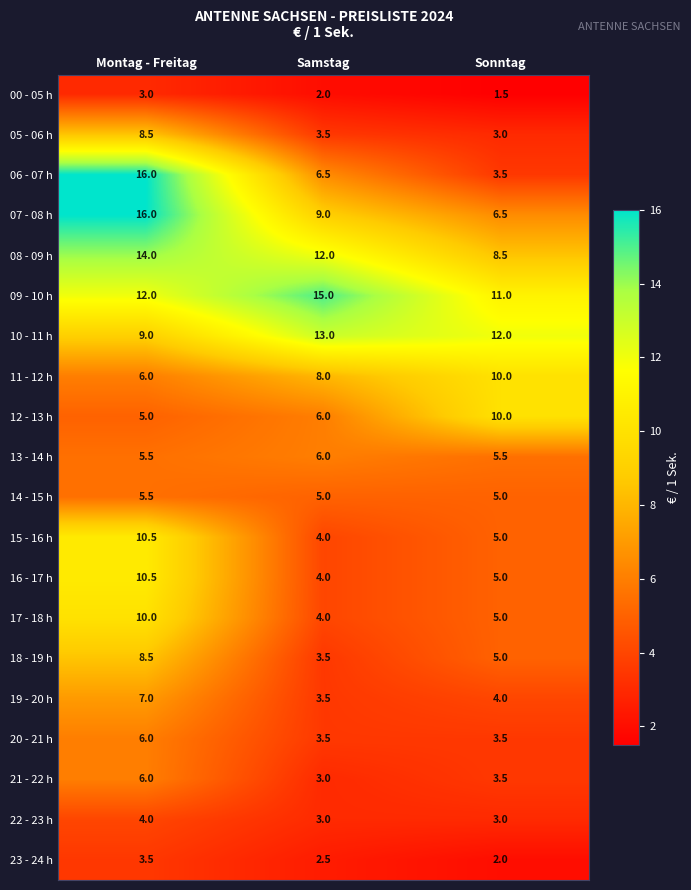

Which series has the largest range (max minus min)?

06 - 07 h